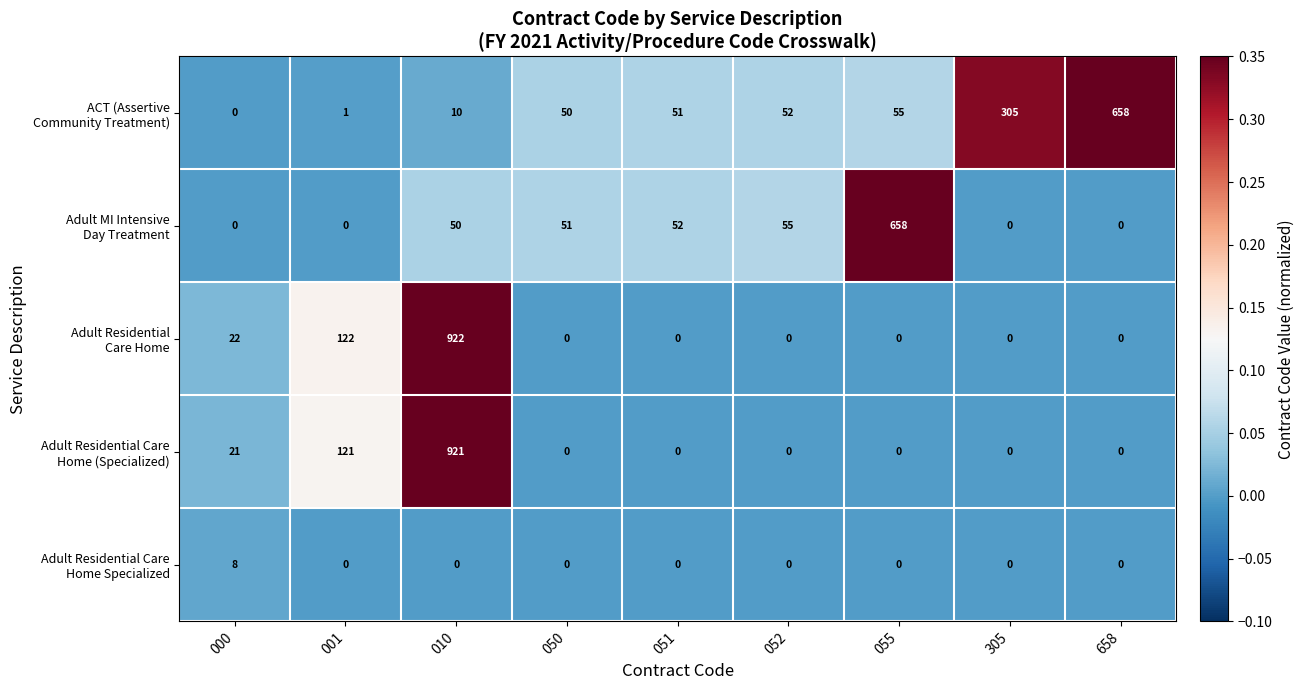

What is the maximum value shown in the chart?

922